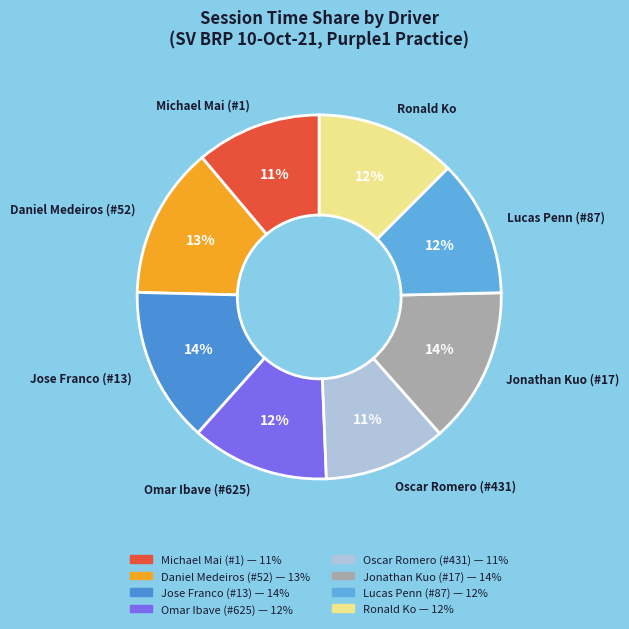

What percentage is the Jonathan Kuo (#17) slice, to the nearest percent?

14%